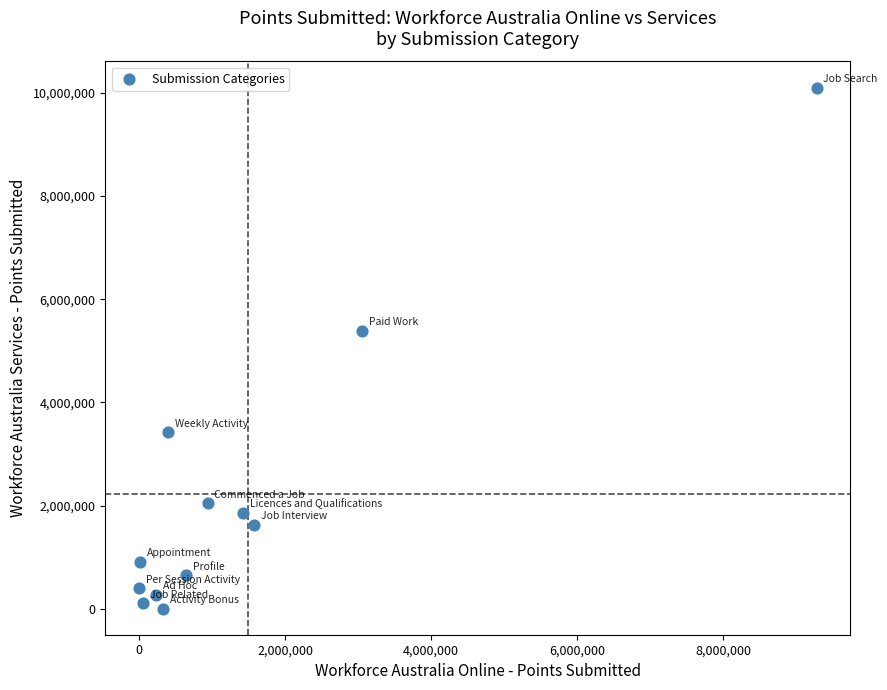

What Y value in the scatter plot is closest to 5052360?

5388890